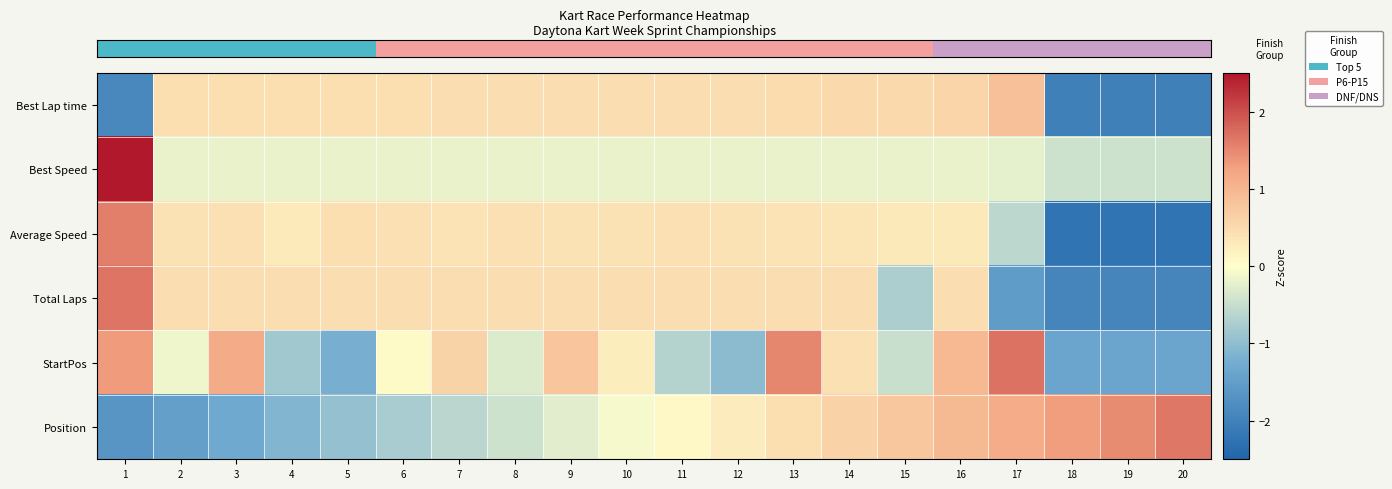

What is the total value across all series at 16?

3.1